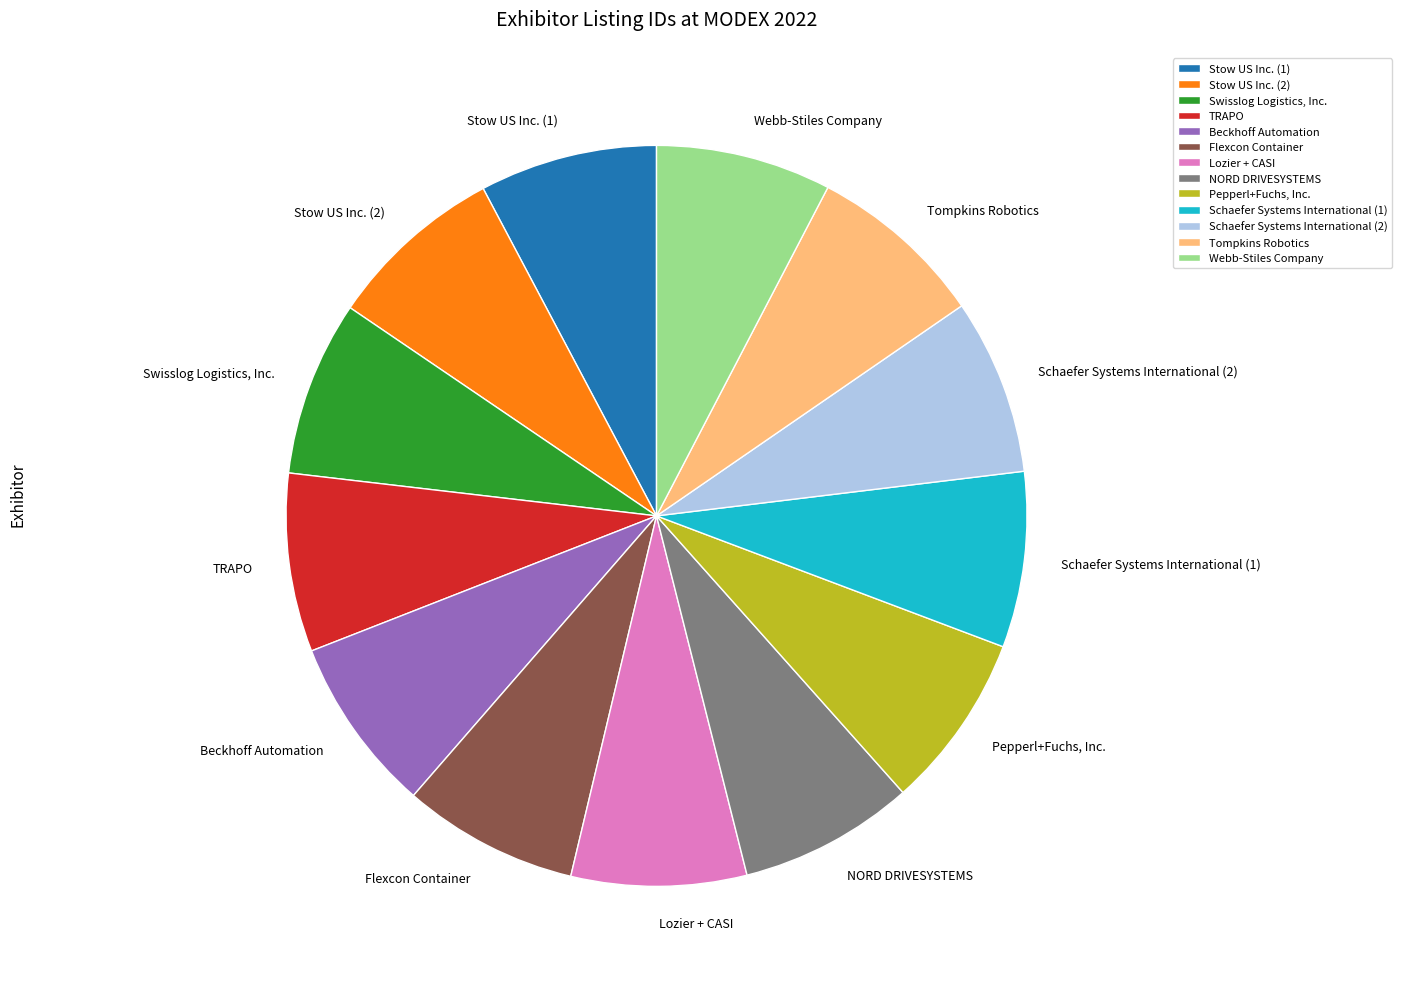

Count the number of slices in the pie.

13